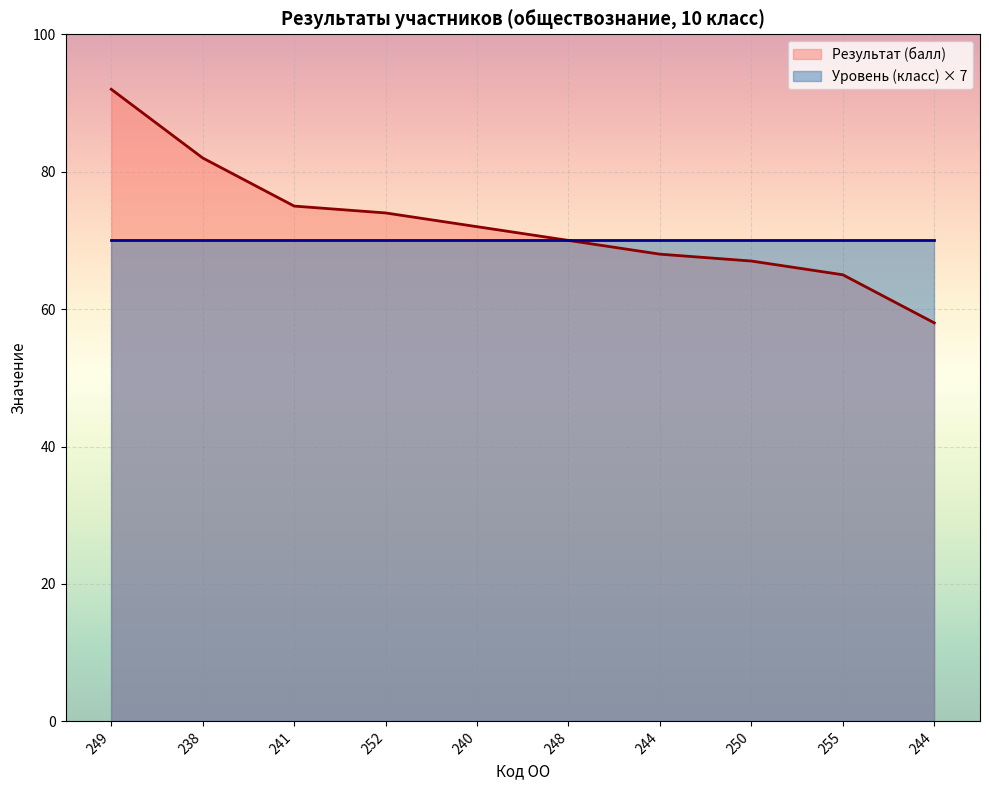

What is the smallest value displayed?

58